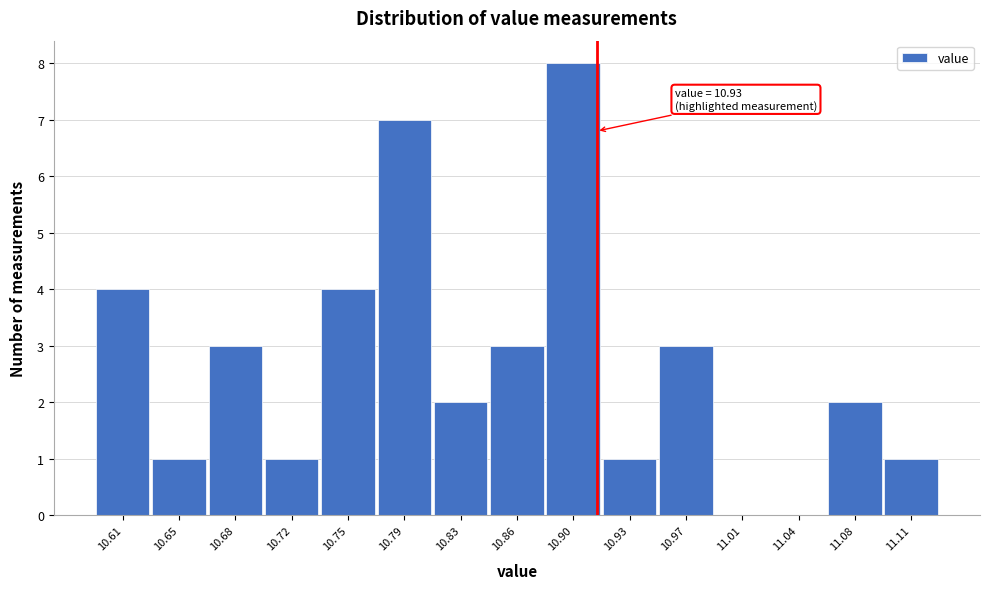

Reading right to left, list all the values displayed in this chart.

11.11=1	11.08=2	11.04=0	11.01=0	10.97=3	10.93=1	10.90=8	10.86=3	10.83=2	10.79=7	10.75=4	10.72=1	10.68=3	10.65=1	10.61=4